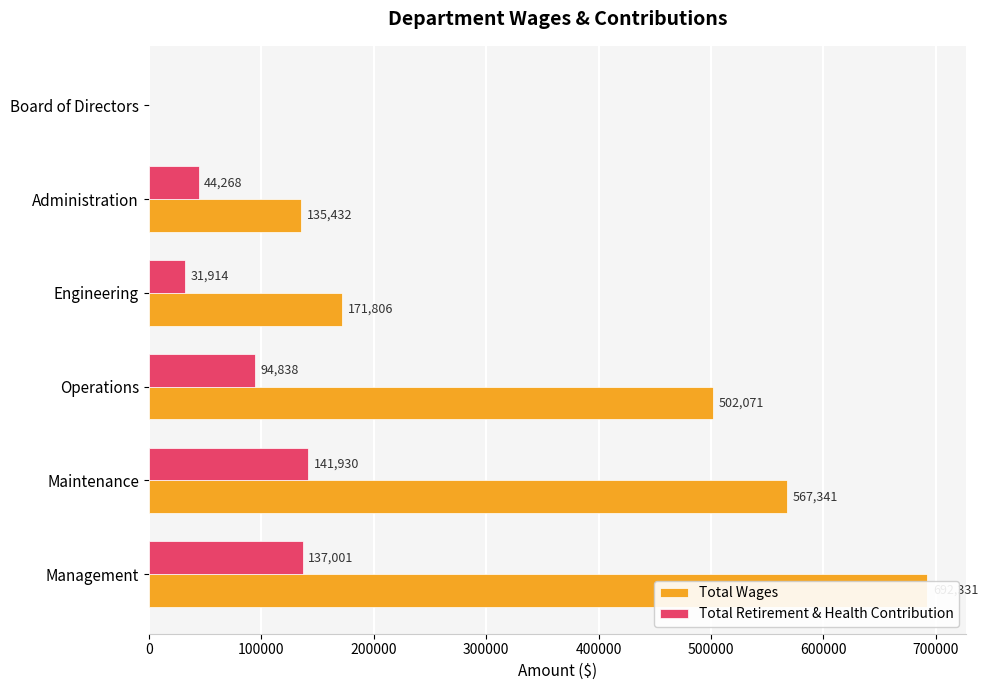

How many data points does each series have?

6